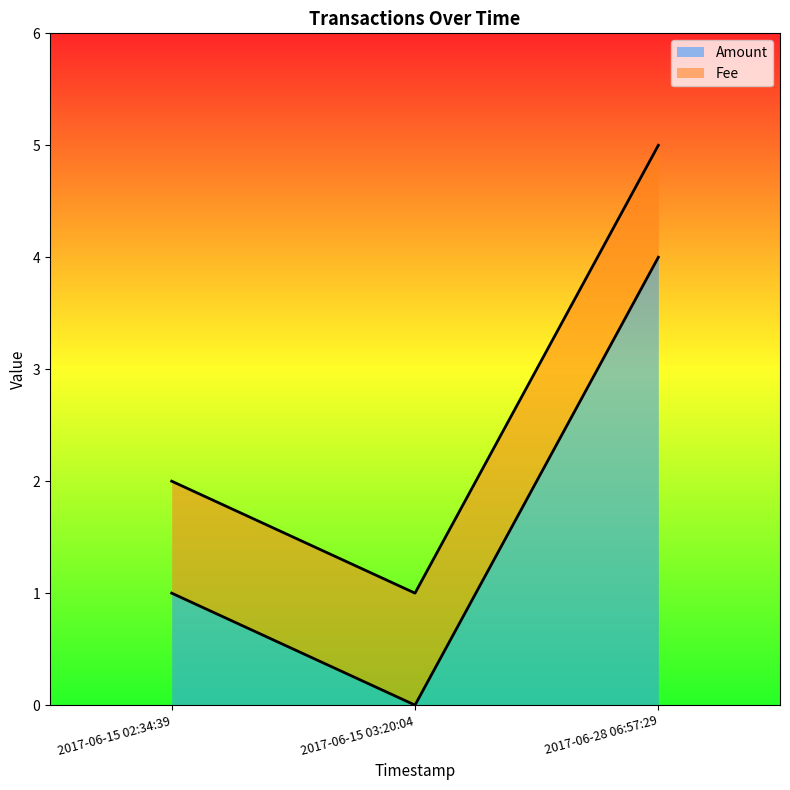

List the series in order of their peak value, lowest first.

Fee, Amount